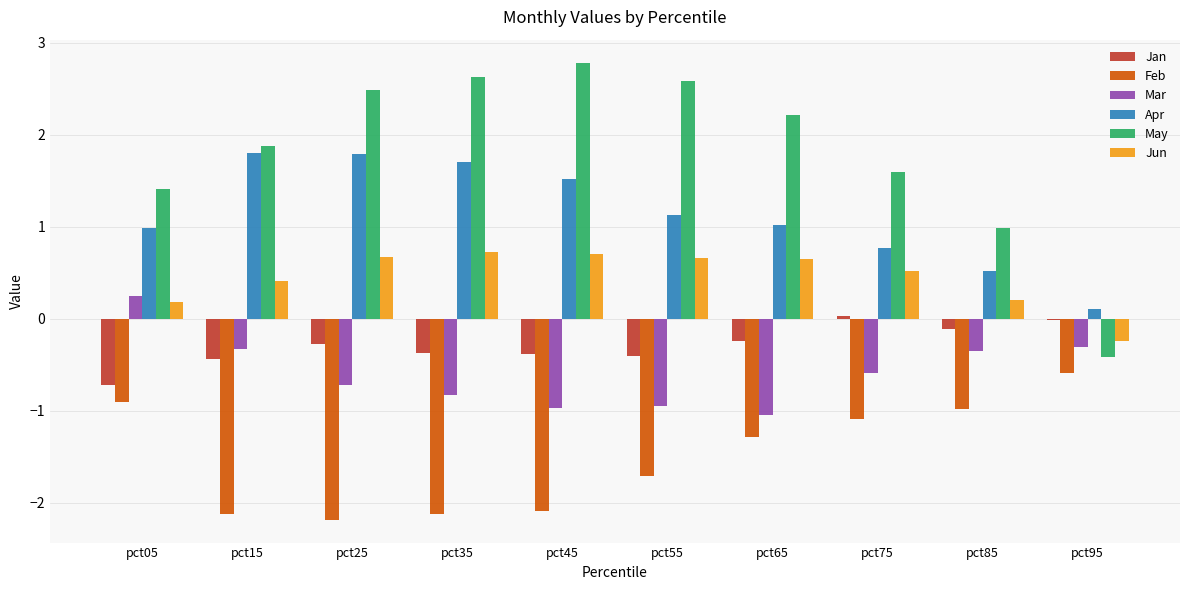

The Apr series shows 1.0 at pct65. True or false?

True